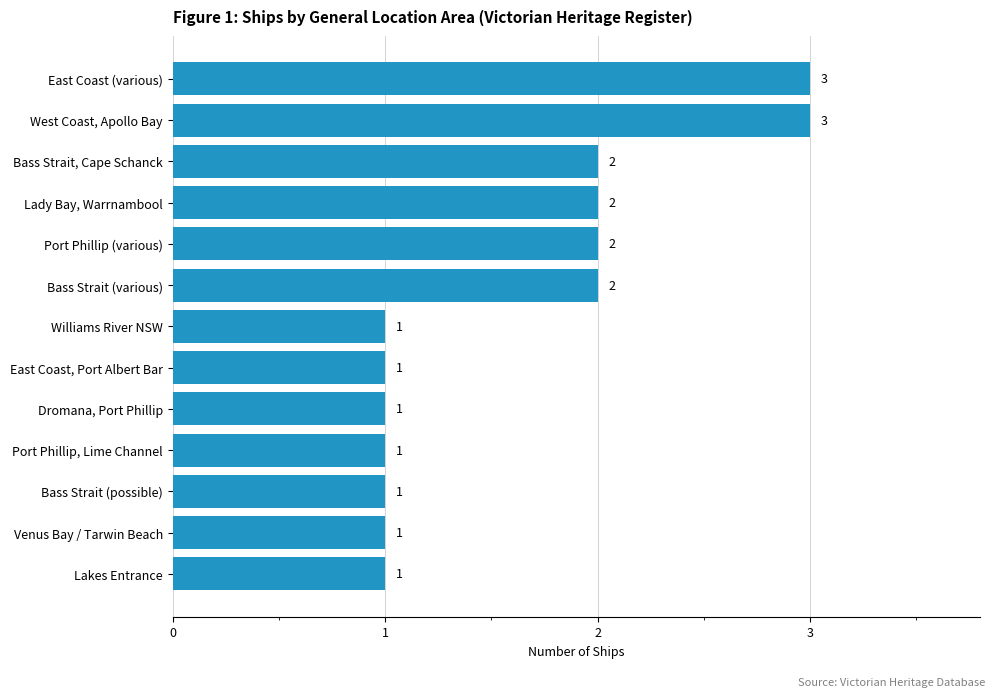

How many values exceed 1?

6